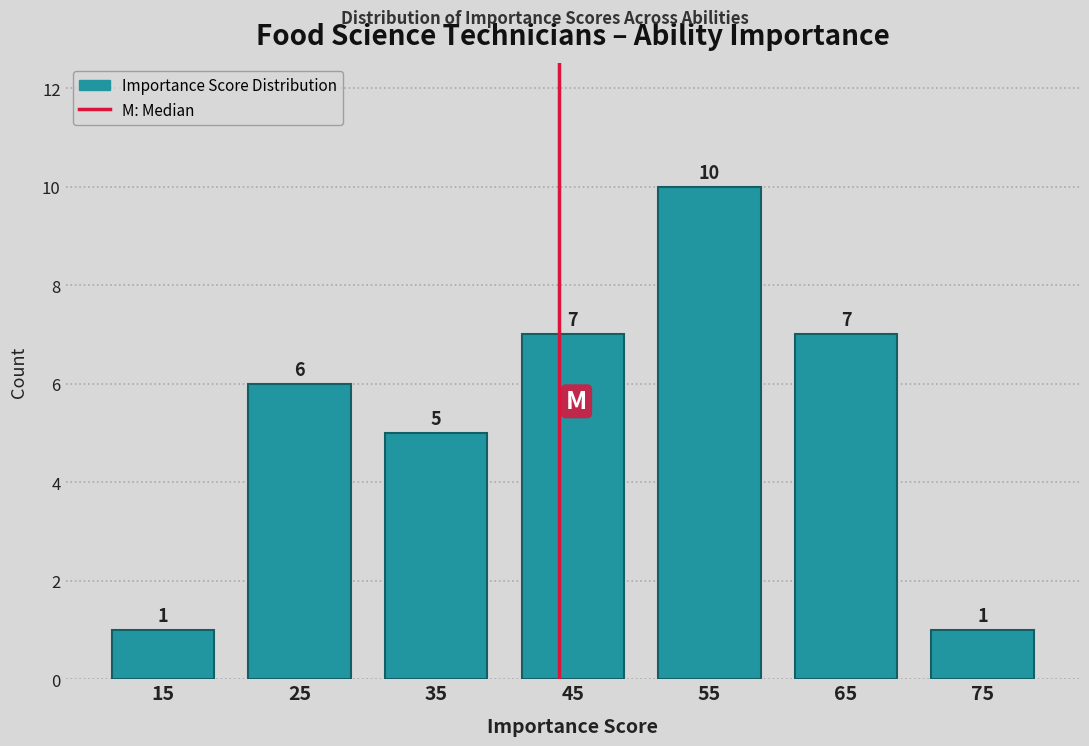

Reading left to right, list every bar in this chart as the range it spans on the x-axis followed by its height.

10 to 20: 1
20 to 30: 6
30 to 40: 5
40 to 50: 7
50 to 60: 10
60 to 70: 7
70 to 80: 1